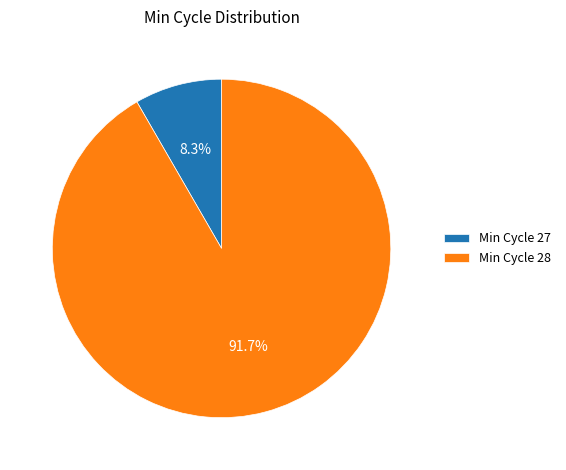

What is the total percentage of Min Cycle 28 and Min Cycle 27?

100.0%